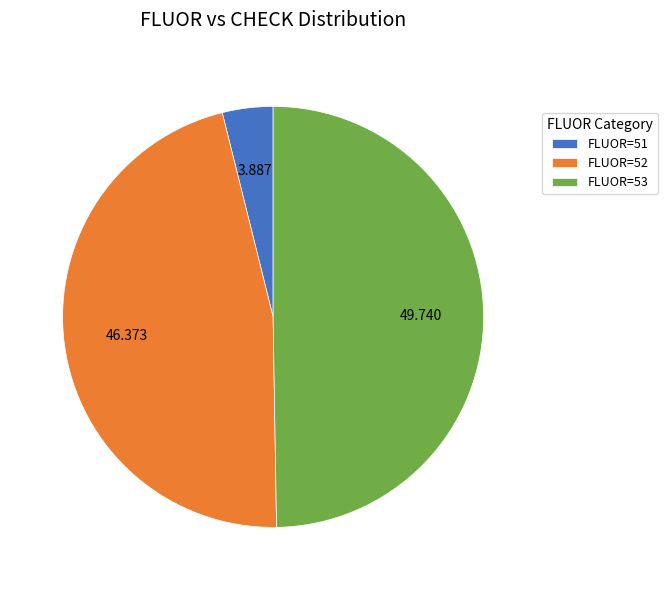

Rank the categories by value from highest to lowest.

FLUOR=53, FLUOR=52, FLUOR=51